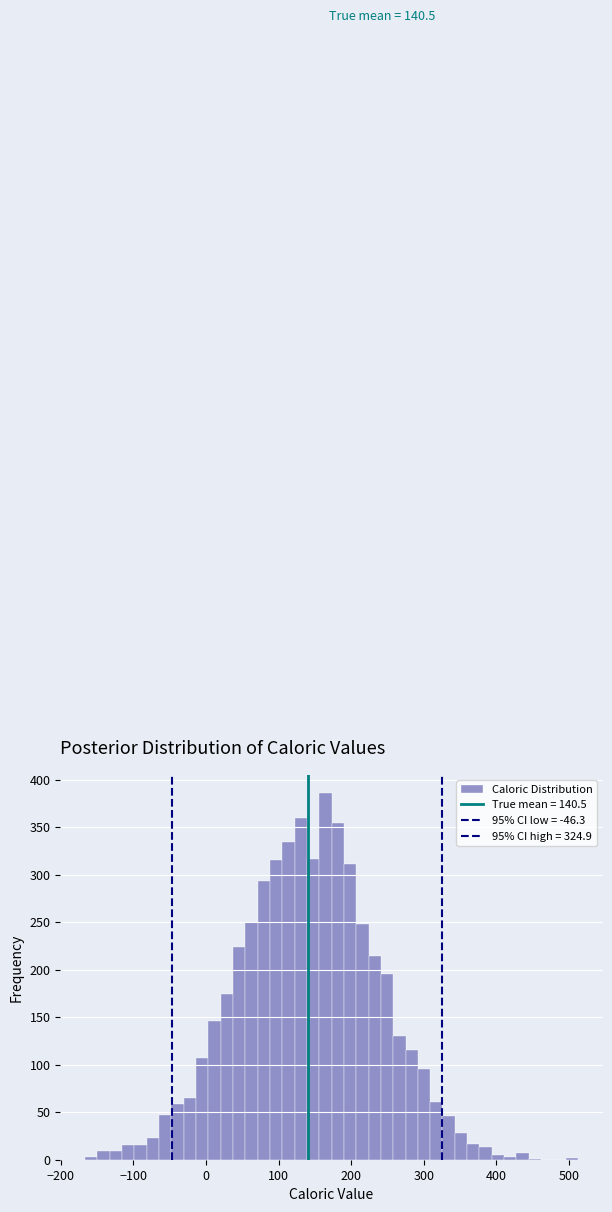

Read against the x-axis, roughly where is the centre of the tallest bar?

160